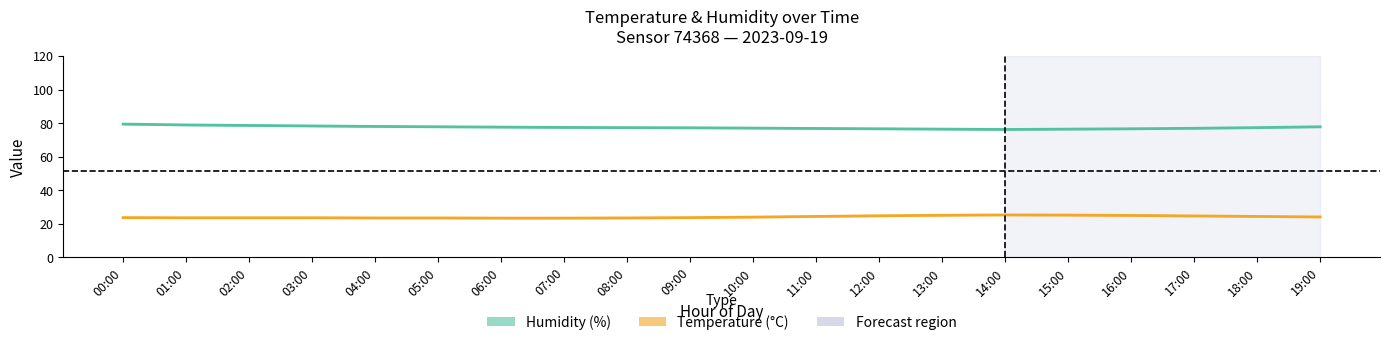

Between 02:00 and 15:00, which series saw the biggest shift?

Humidity (%)